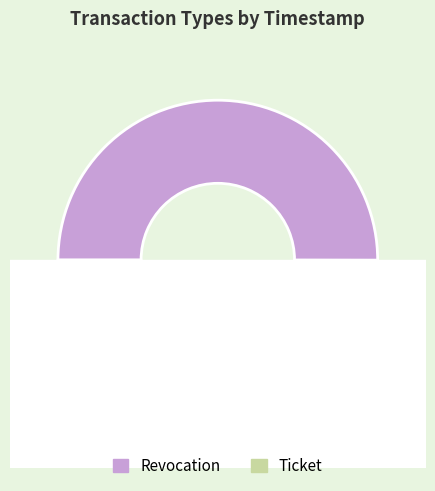

What is the total percentage of Revocation and Ticket?

100.0%